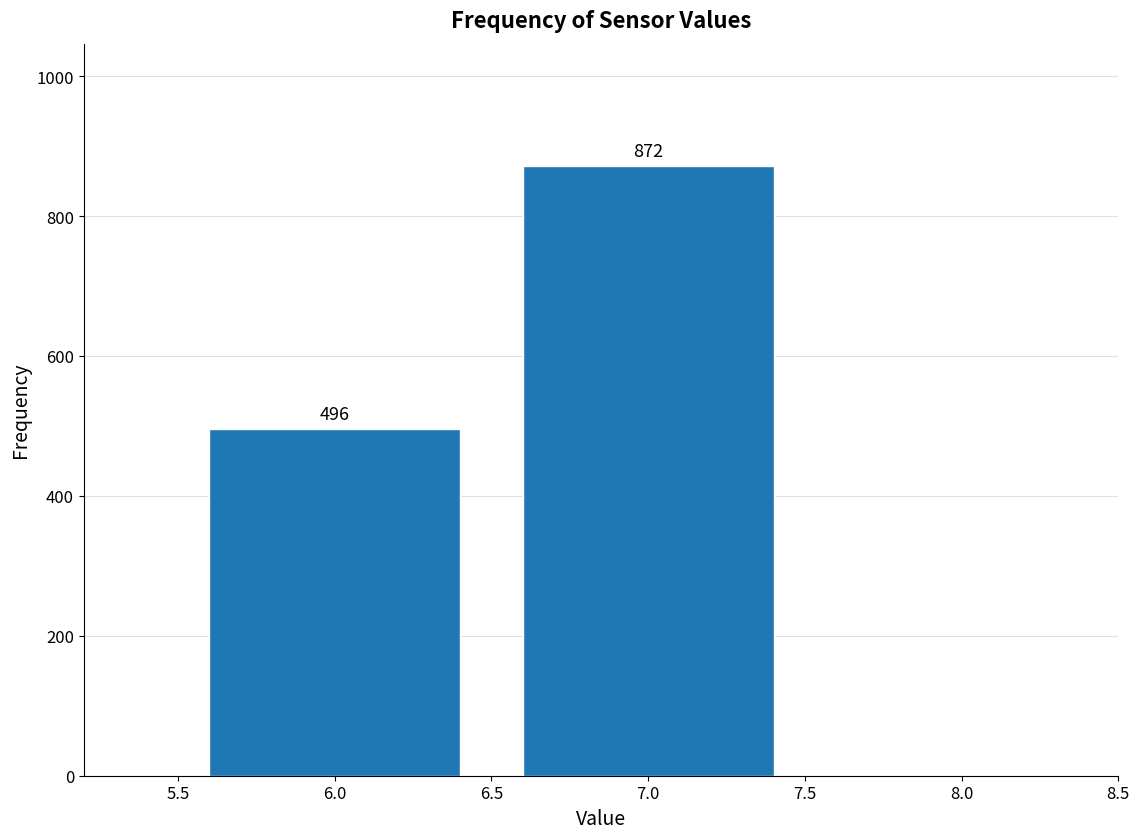

Reading left to right, list every bar in this chart as the range it spans on the x-axis followed by its height.

5.5 to 6.5: 496
6.5 to 7.5: 872